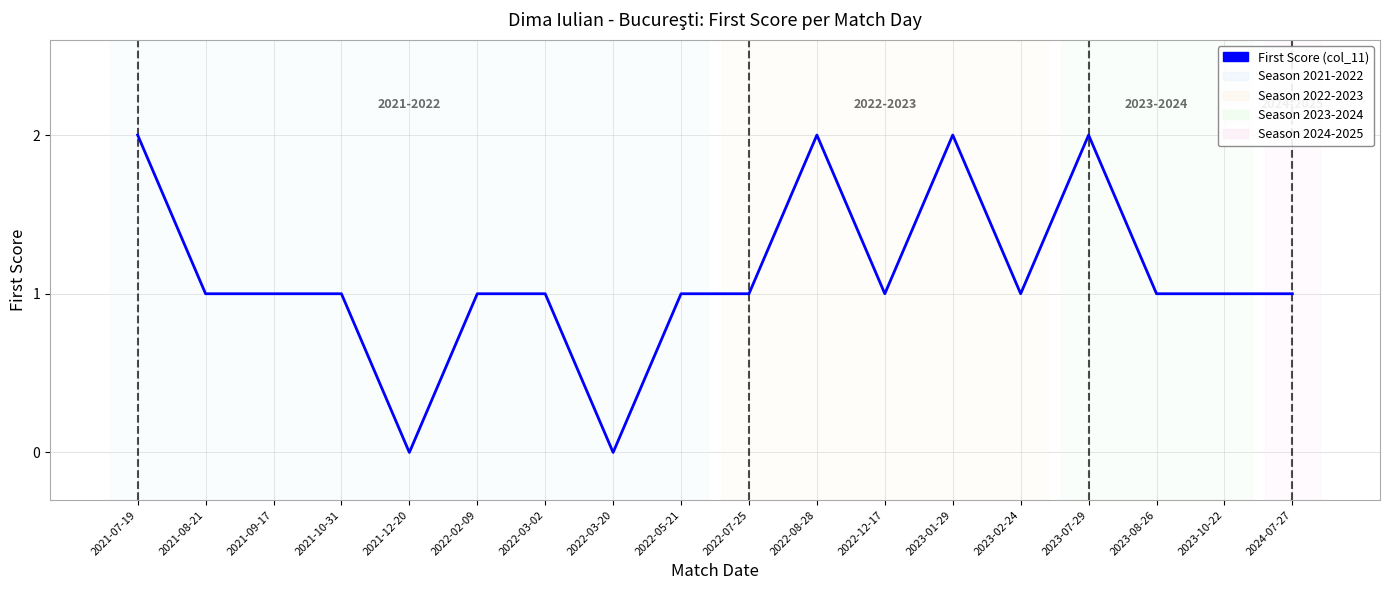

How many values are between 1 and 2?

16